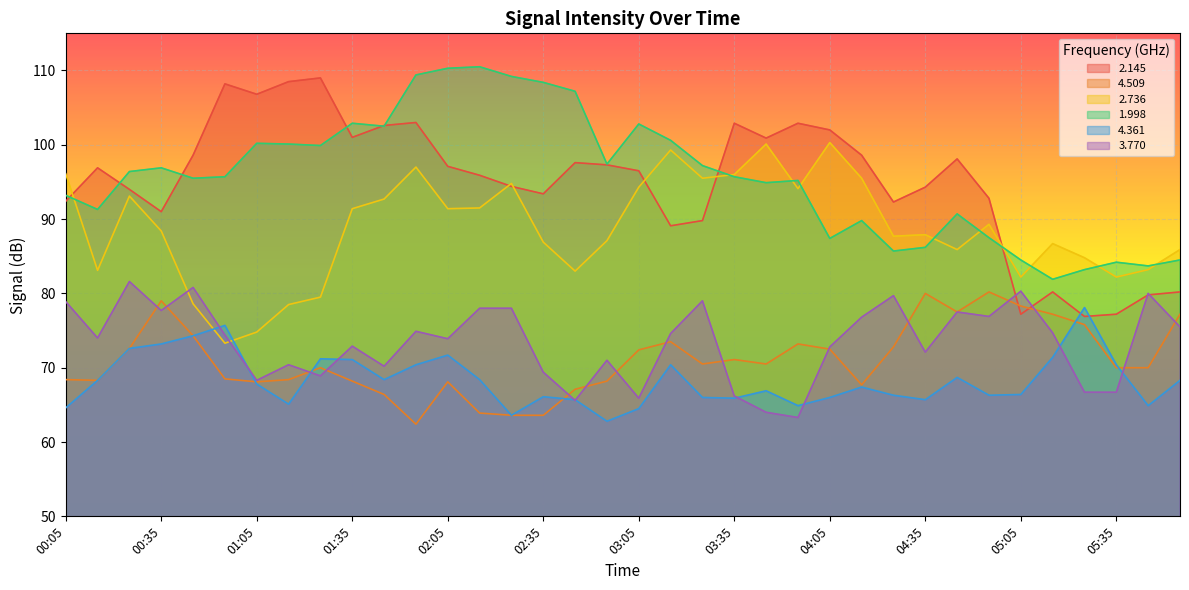

The 4.509 series shows 66.4 at 01:45. True or false?

True